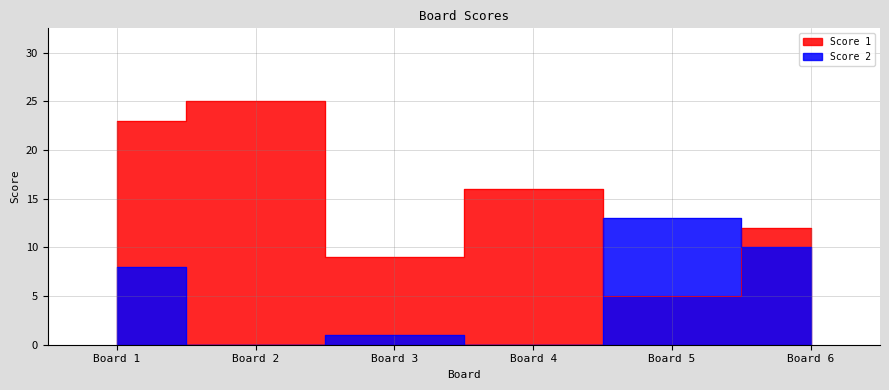

How many data points in Score 2 are less than 8?

3